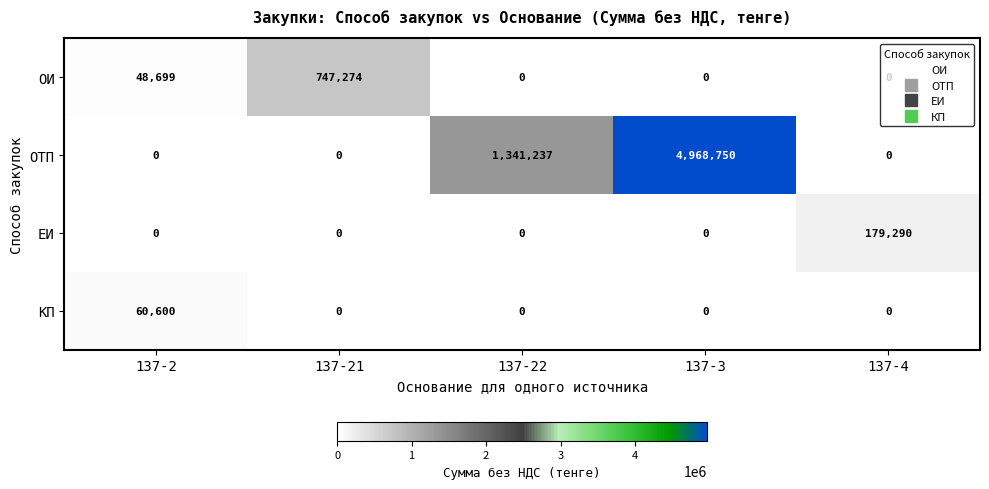

Where is ОТП nearest to the value 2484375?

137-22